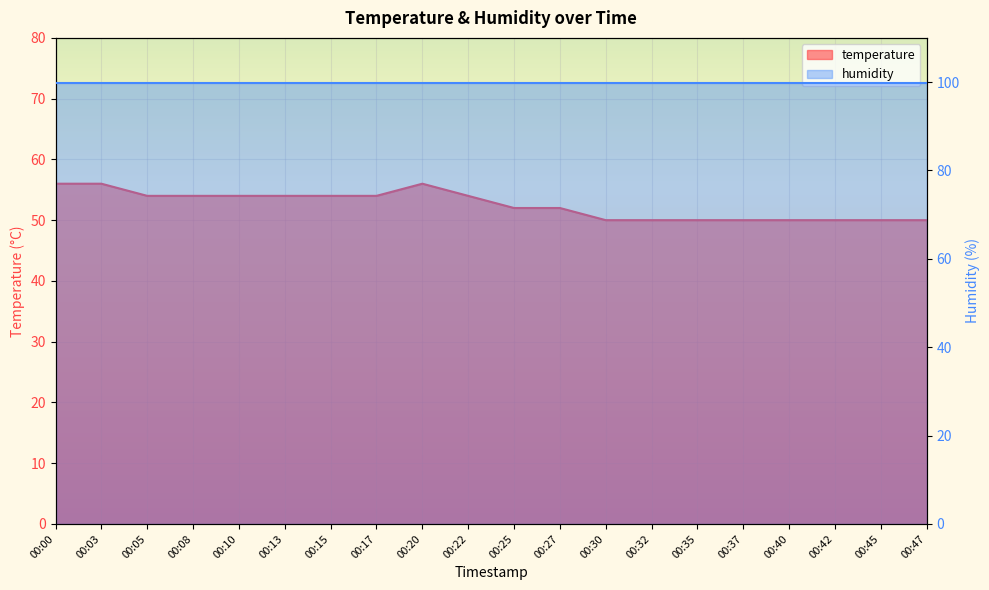

At which label does the data first exceed 54?

00:00